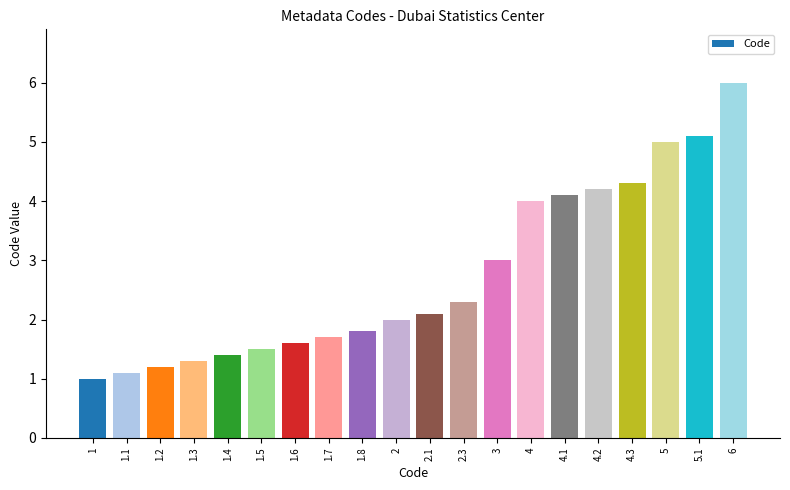

Rank the categories by value from highest to lowest.

6, 5.1, 5, 4.3, 4.2, 4.1, 4, 3, 2.3, 2.1, 2, 1.8, 1.7, 1.6, 1.5, 1.4, 1.3, 1.2, 1.1, 1